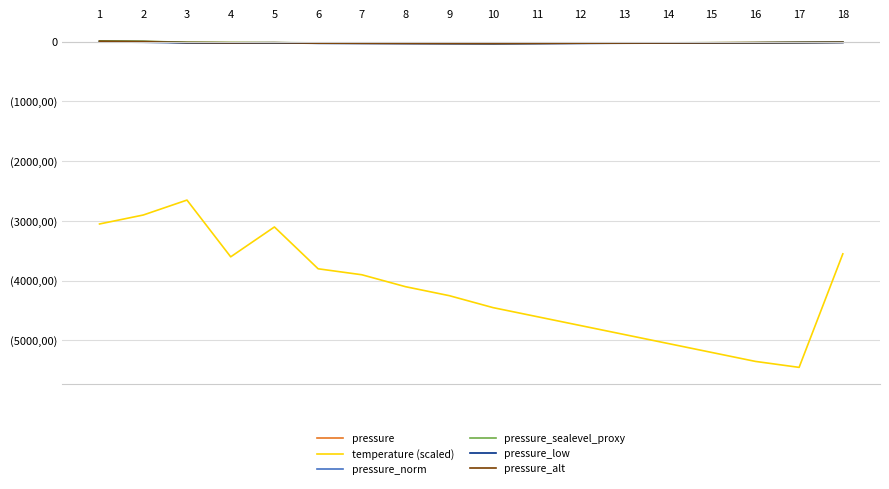

What is the sum of the pressure_norm values at 16 and 2?

-13.7